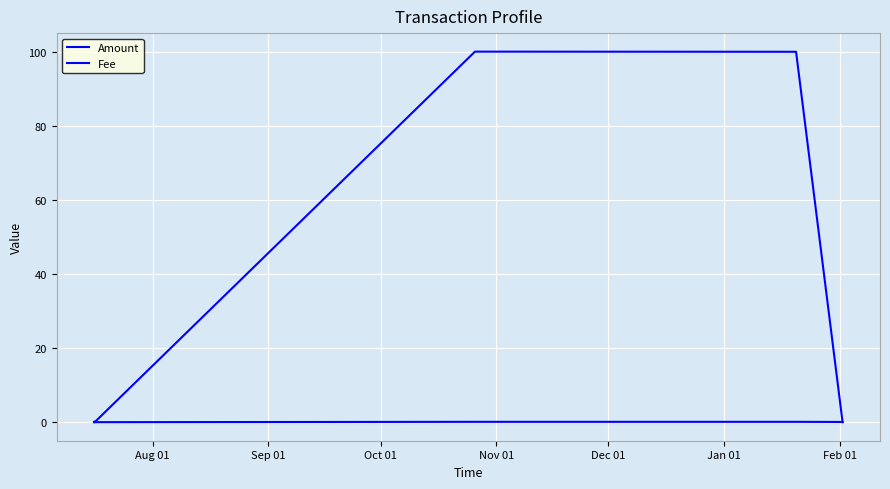

At which label is Fee closest to 0?

Aug 01